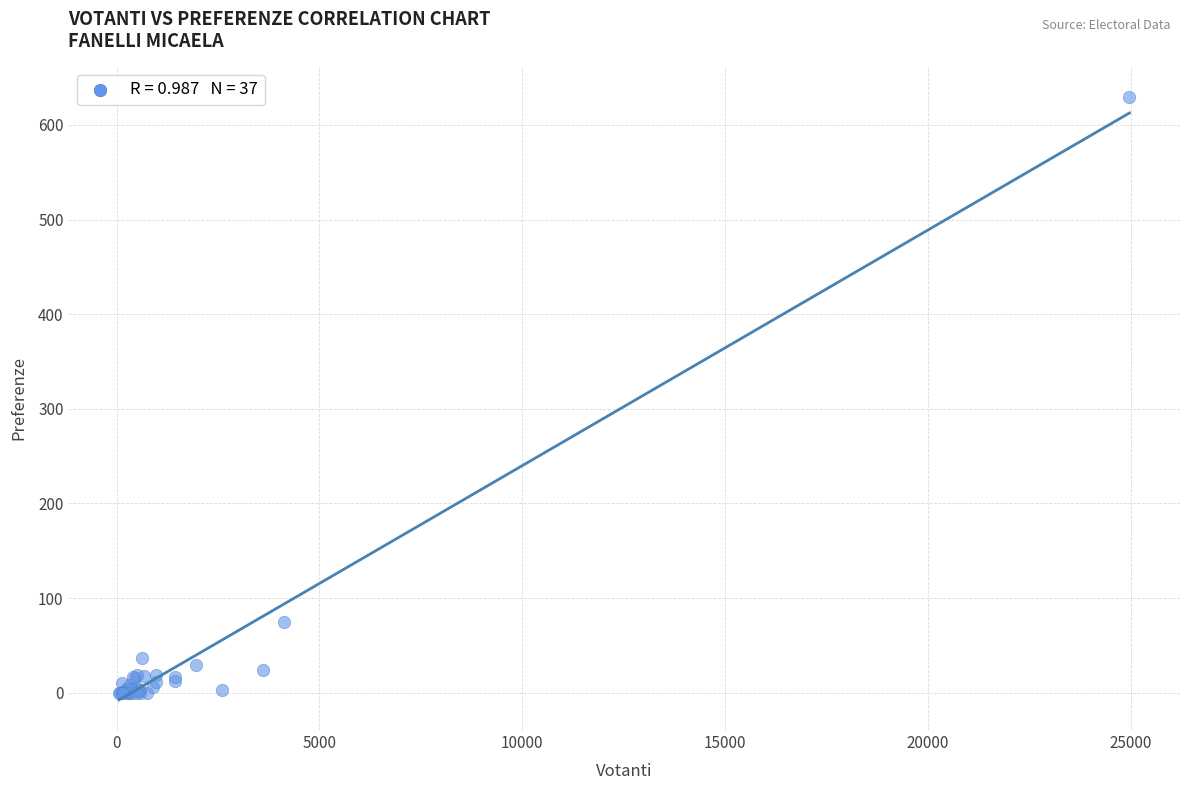

What Y value in the scatter plot is closest to 315?

75